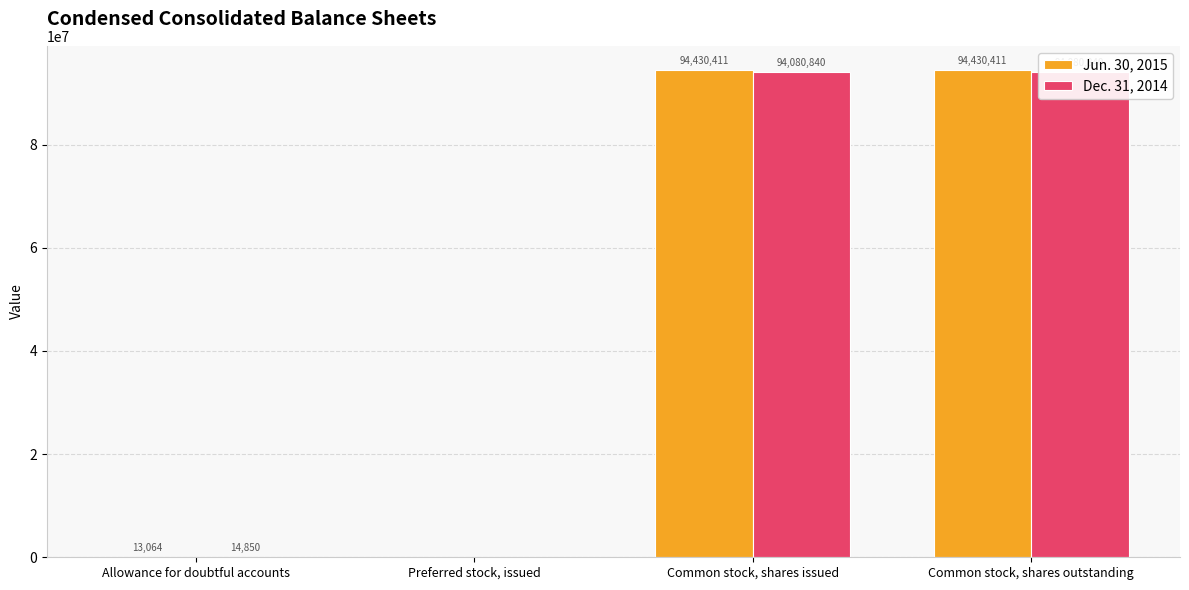

How many distinct data groups are displayed?

2